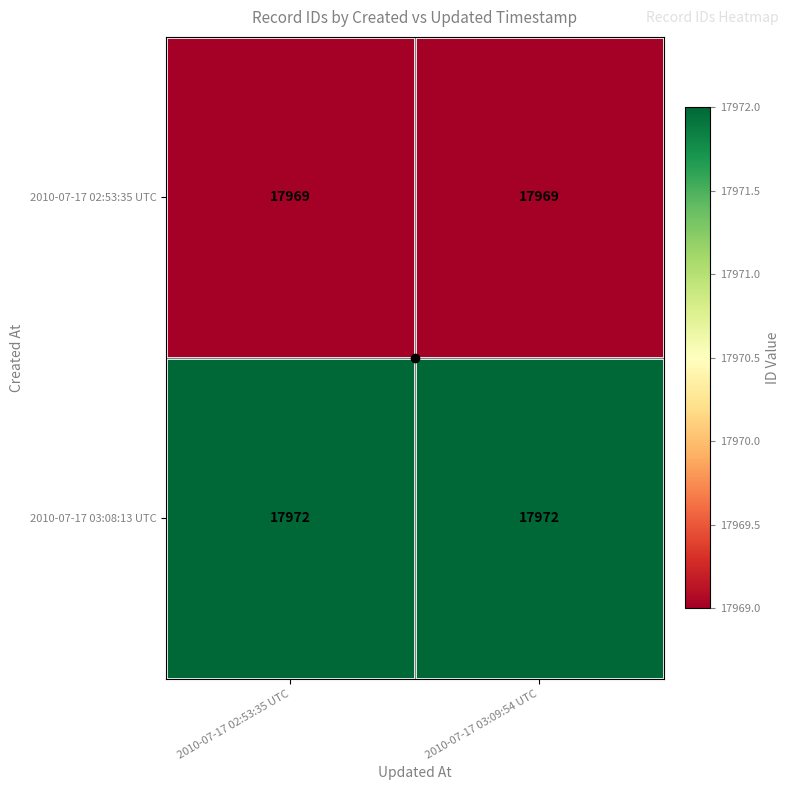

True or false: 2010-07-17 02:53:35 UTC has a value of 17969 at 2010-07-17 03:09:54 UTC.

True